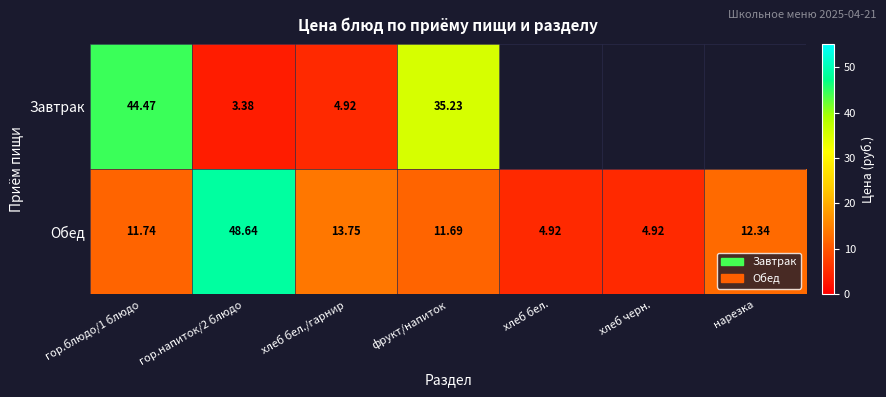

At which category is the sum across all series the highest?

гор.блюдо/1 блюдо